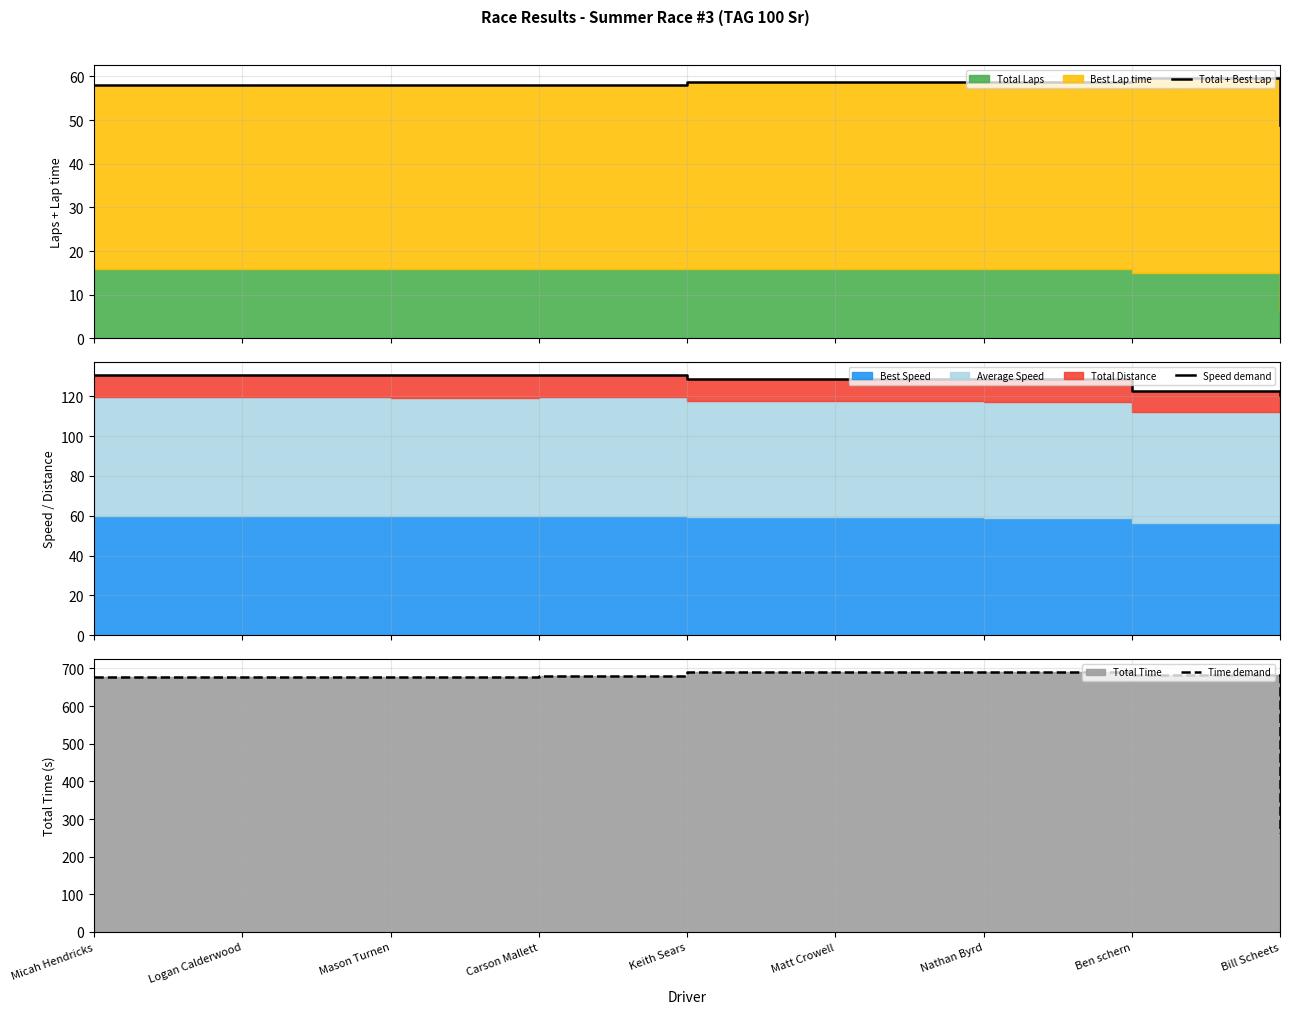

How many lines are shown in the chart?

3